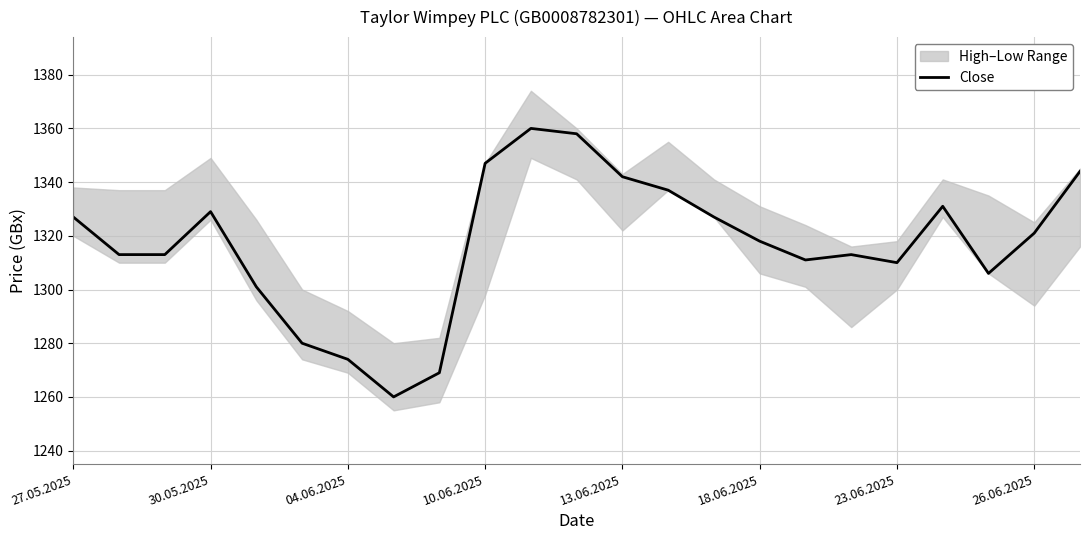

Reading right to left, extract all data points from this chart.

1344	1321	1306	1331	1310	1313	1311	1318	1327	1337	1342	1358	1360	1347	1269	1260	1274	1280	1301	1329	1313	1313	1327